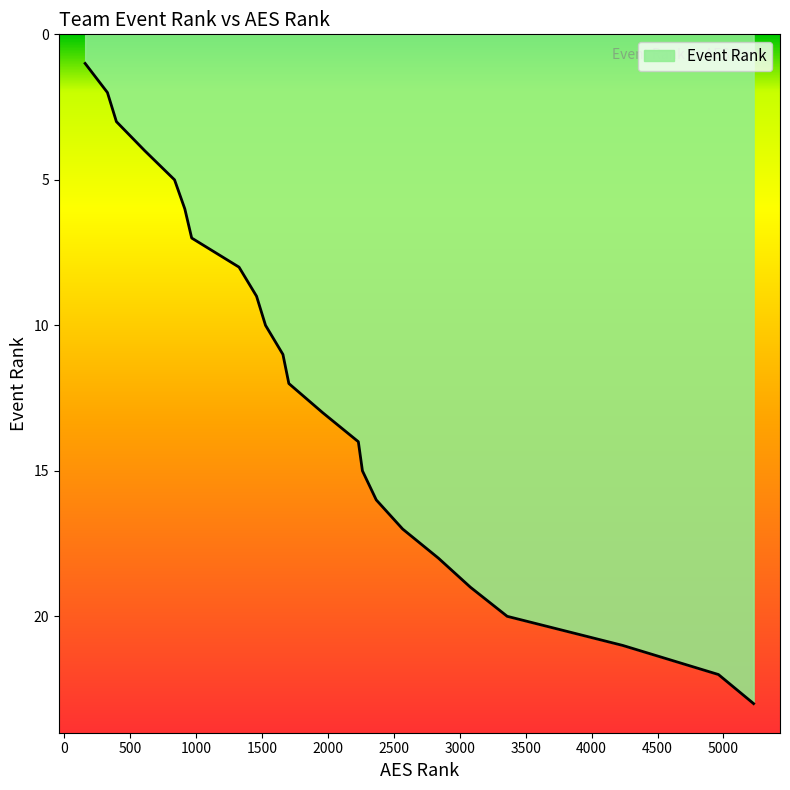

What is the greatest value displayed?

23